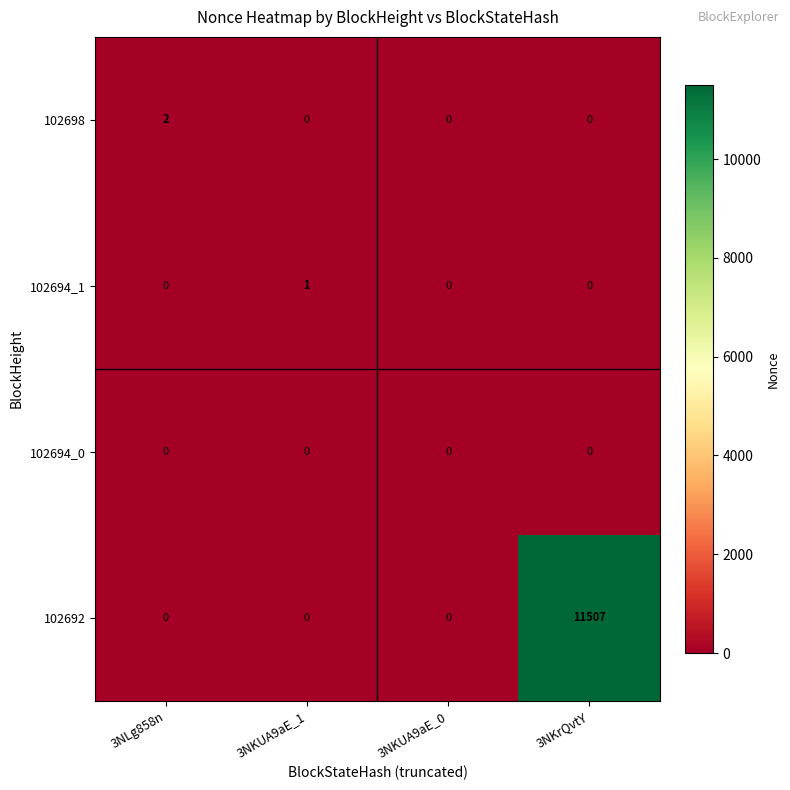

Which label corresponds to the largest value in the chart?

3NKrQvtY